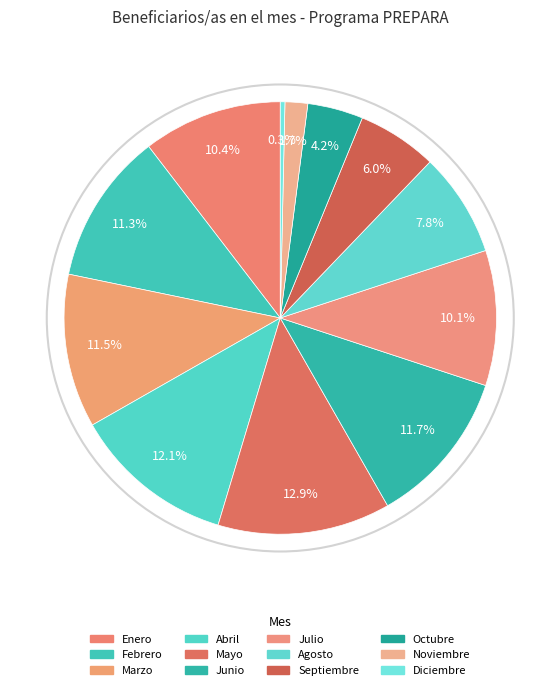

How many slices are in this pie chart?

12